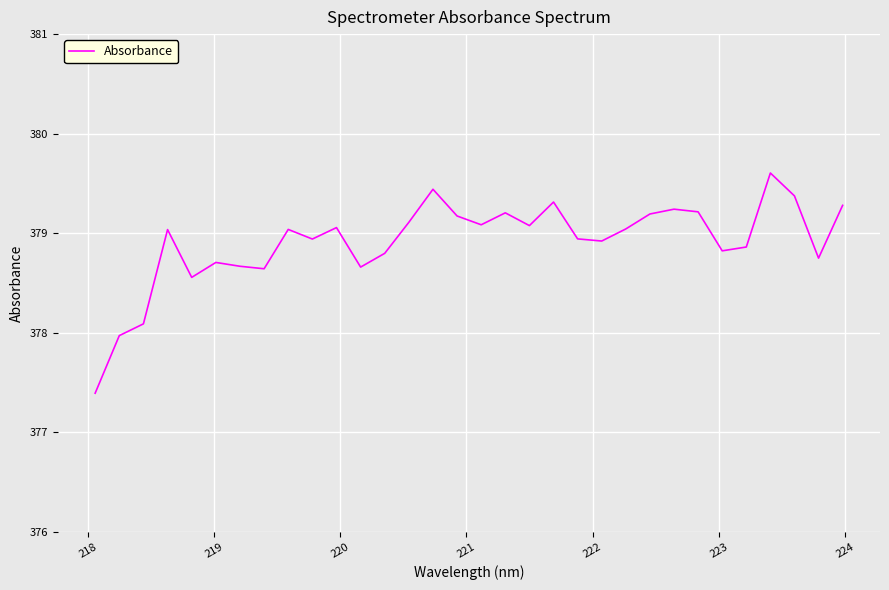

What is the greatest value displayed?

379.6